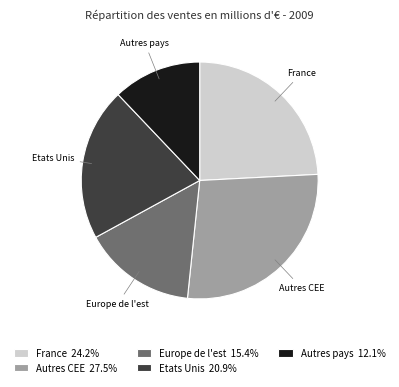

True or false: Autres CEE accounts for 22% of the total.

False